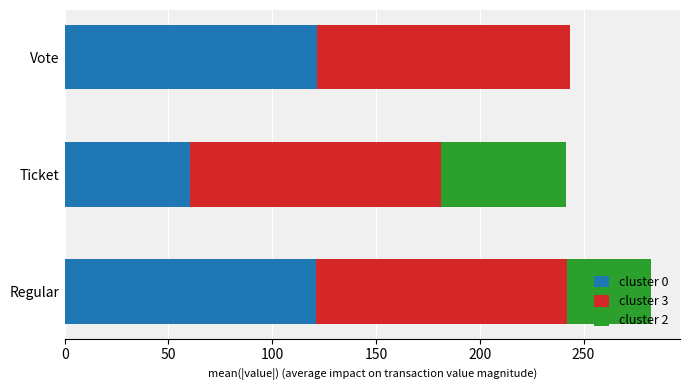

How many categories are shown in the chart?

3